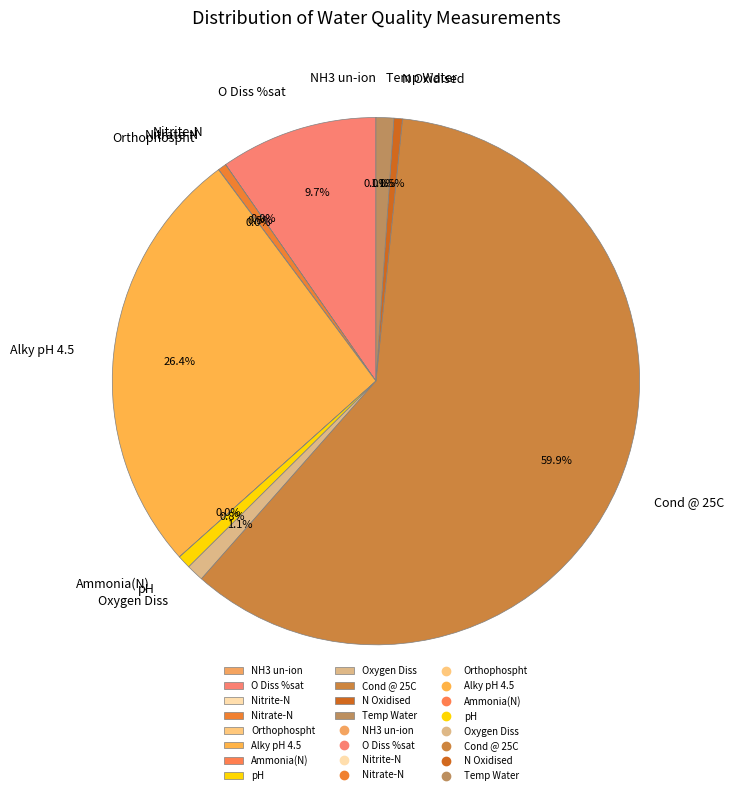

What is the largest slice in the pie chart?

Cond @ 25C